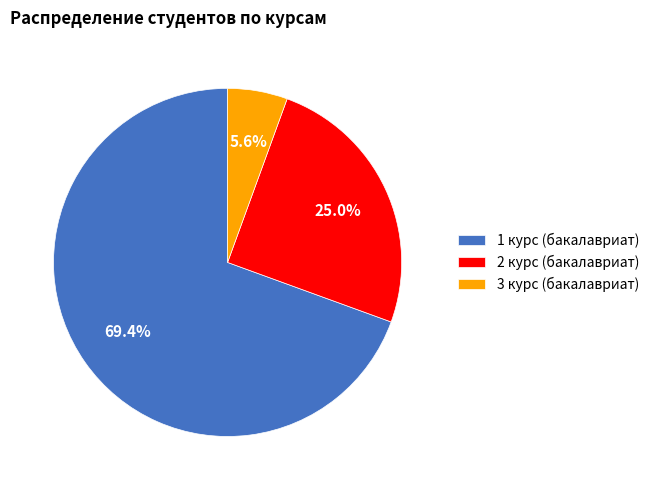

Is there a majority slice in this chart?

Yes